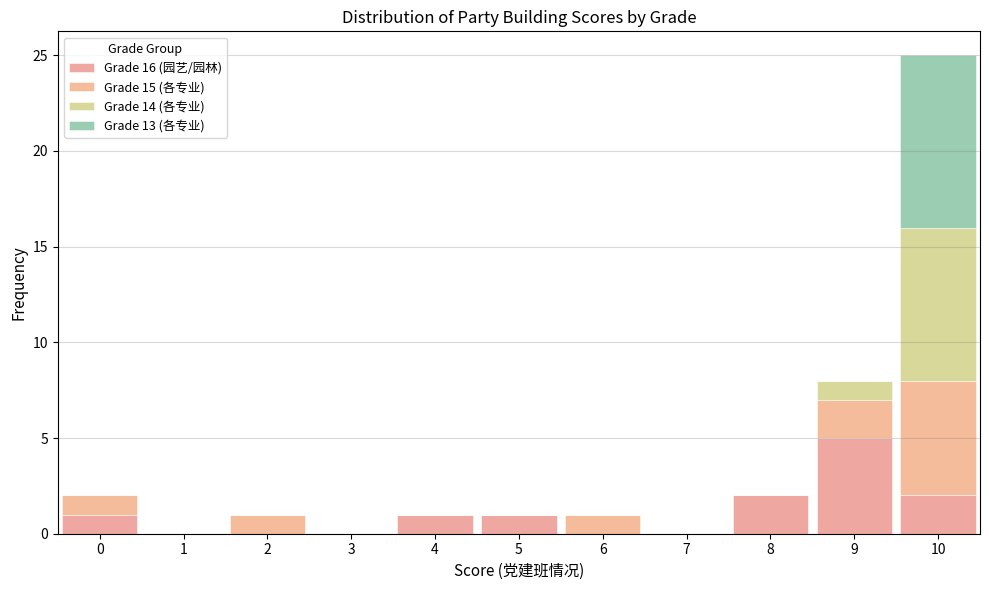

Which range on the x-axis has the tallest stacked bar (by total height)?

9.5 to 10.5